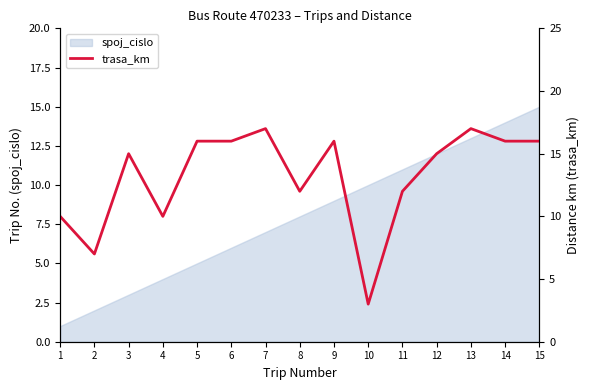

How many lines are shown in the chart?

1